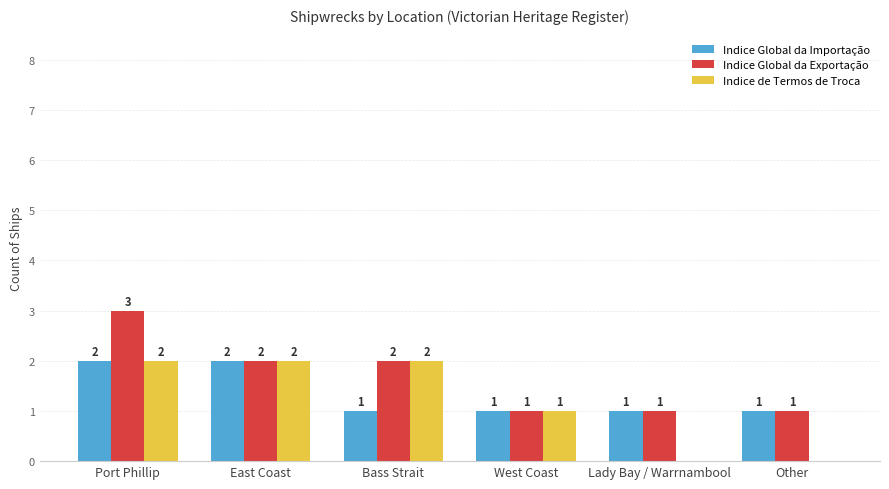

Are the bars horizontal?

No